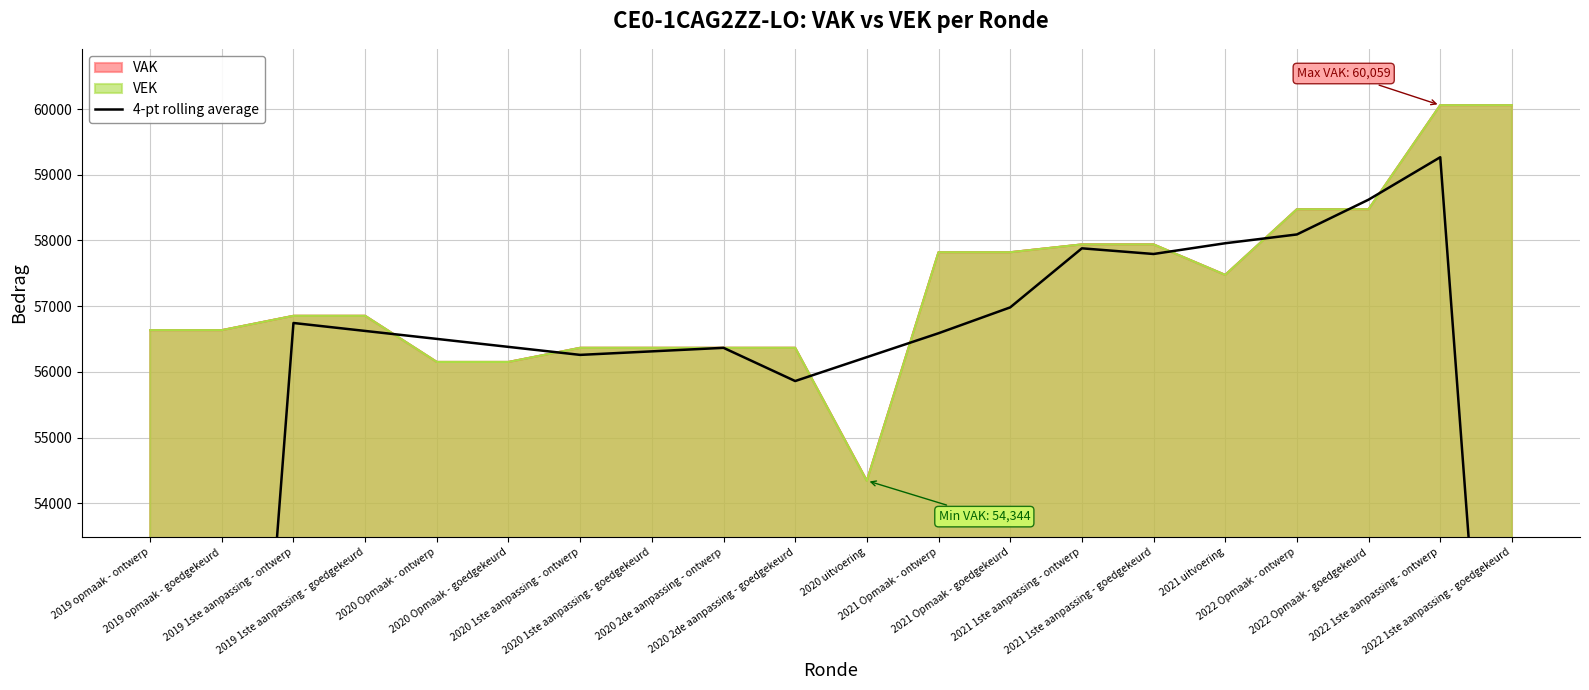

Reading left to right, extract all data points from this chart.

28317.5	42530.8	56744.0	56623.0	56502.0	56380.2	56258.5	56312.2	56366.0	55860.5	56224.2	56588.0	56981.5	57880.5	57794.2	57957.8	58091.5	58621.2	59267.0	44648.2